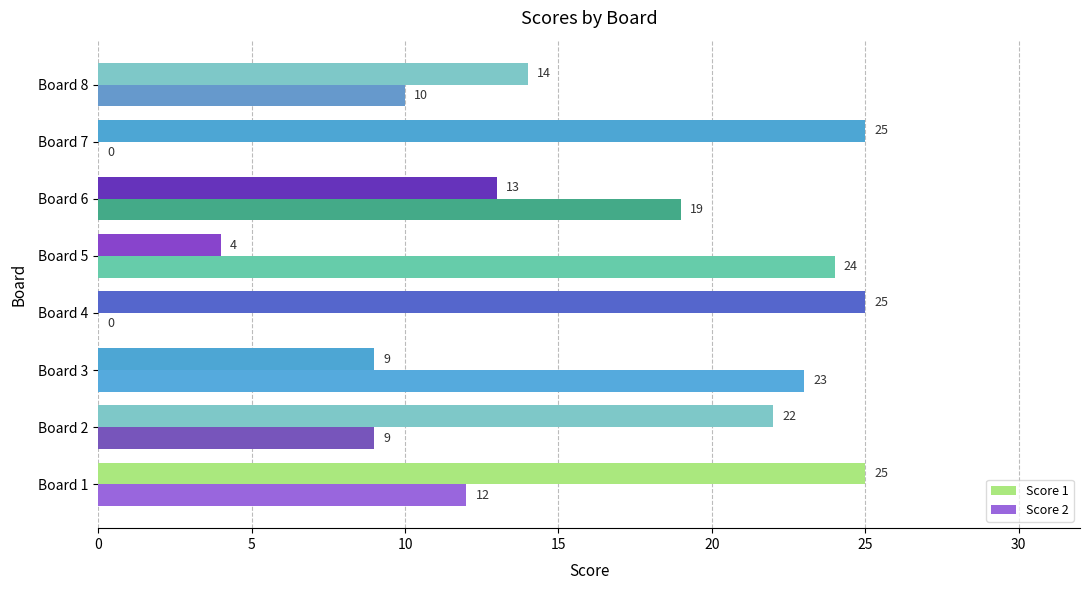

Between Board 5 and Board 7, which series saw the biggest shift?

Score 2